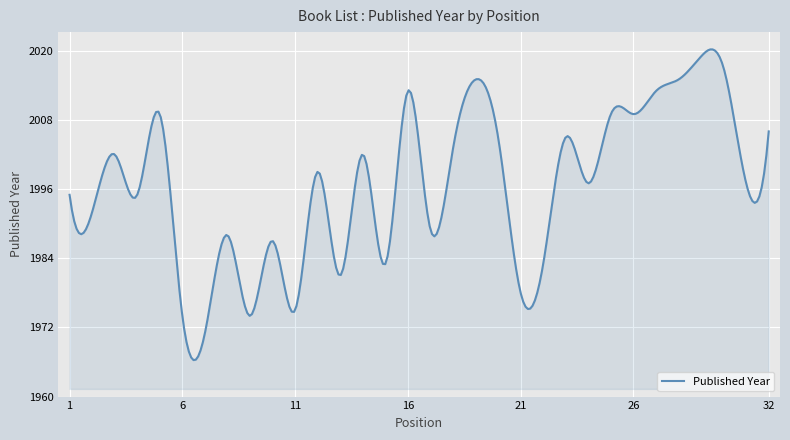

What is the greatest value displayed?

2020.2